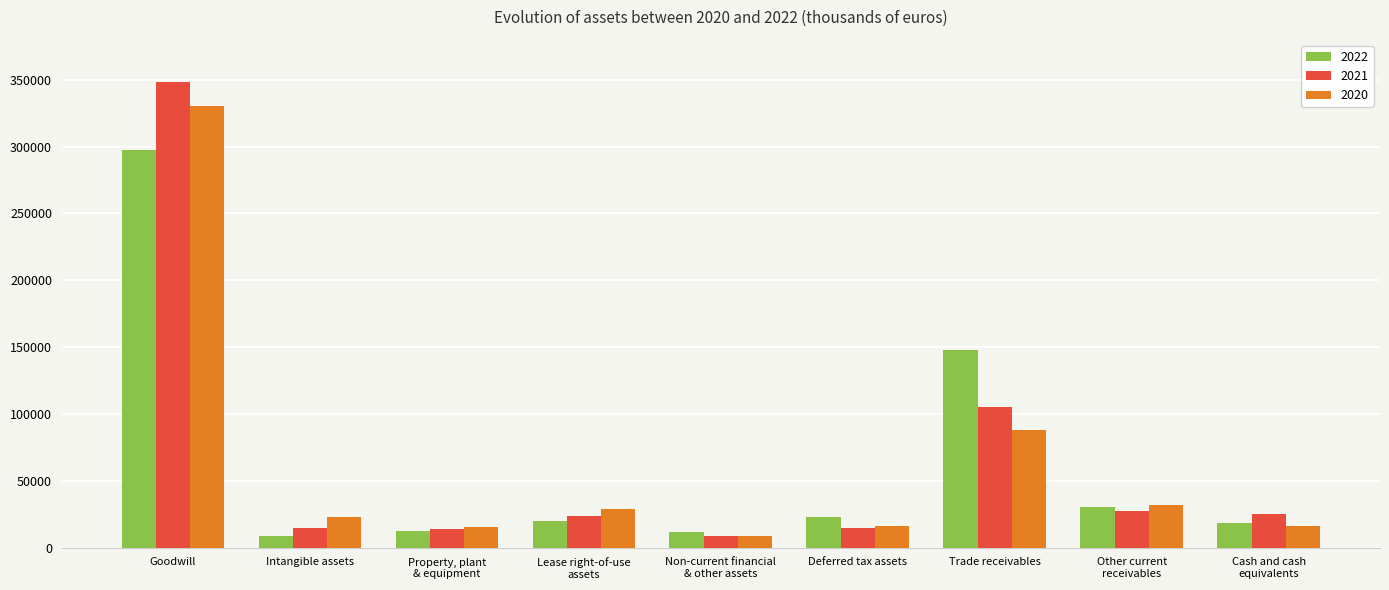

Where is 2021 nearest to the value 178571?

Trade receivables